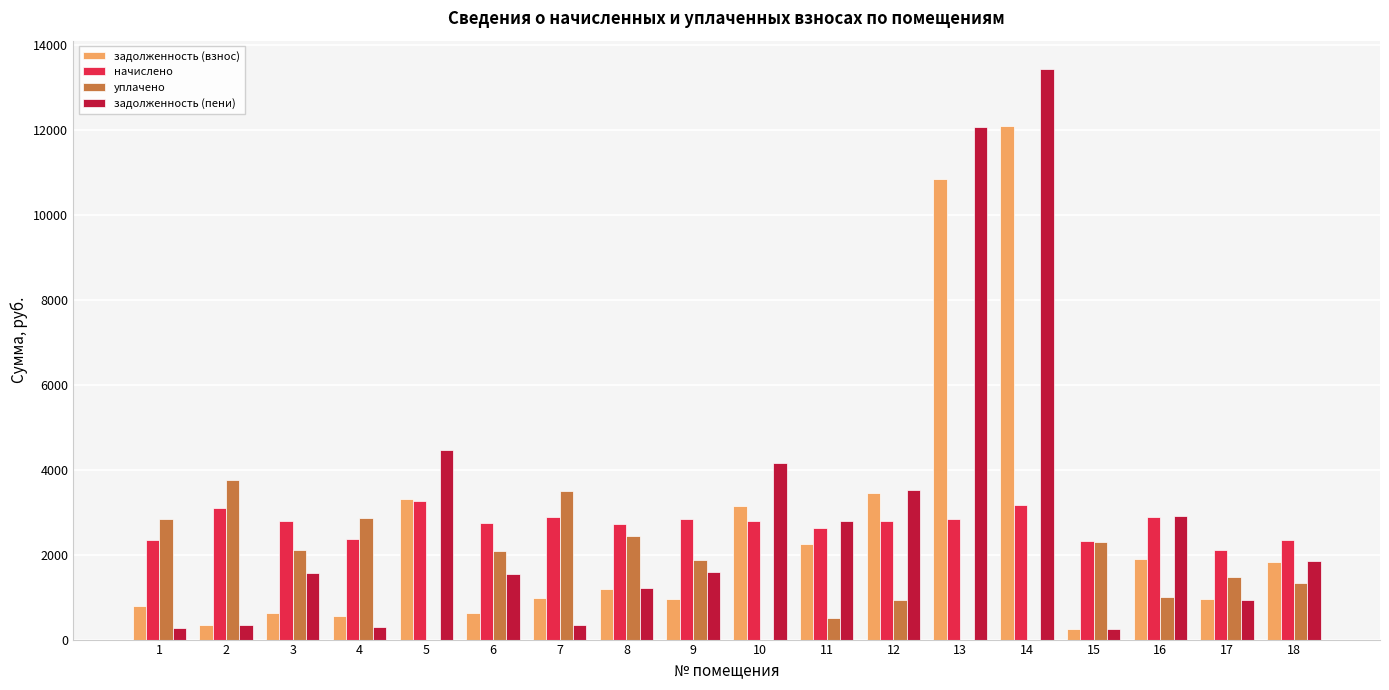

How many data points in начислено are above 2792?

9